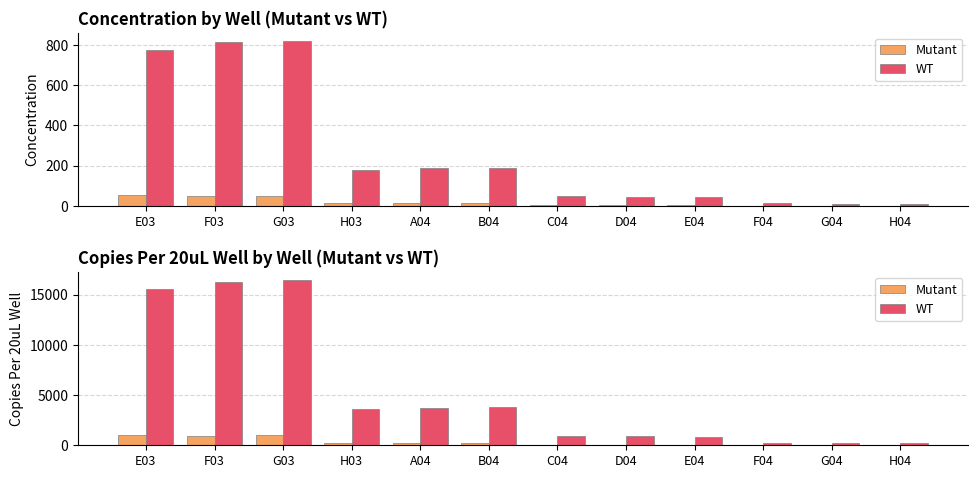

What is the label of the 8th bar from the right?

A04